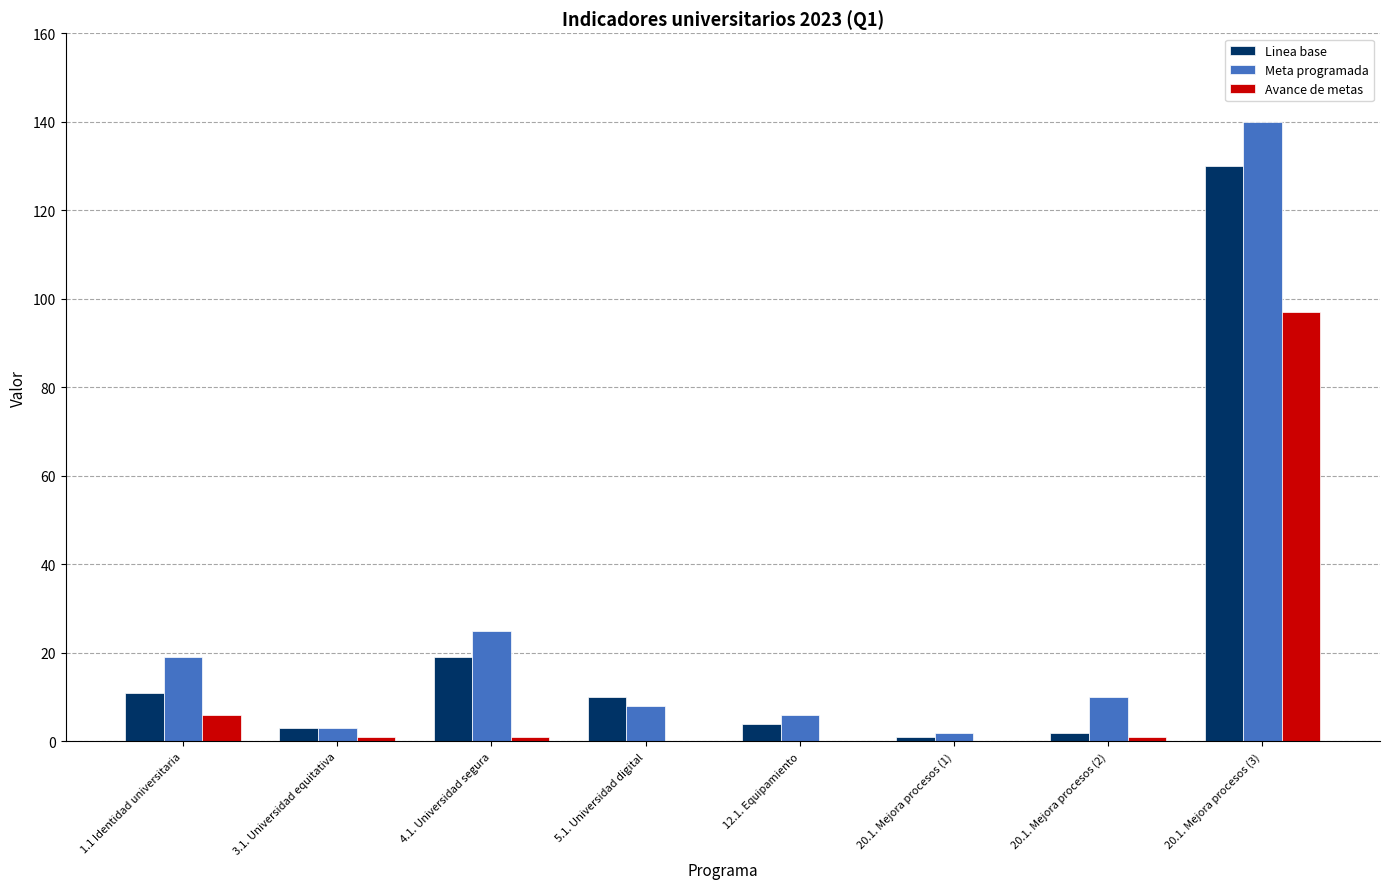

Reading right to left, extract all data points from this chart.

Linea base: 20.1. Mejora procesos (3)=130	20.1. Mejora procesos (2)=2	20.1. Mejora procesos (1)=1	12.1. Equipamiento=4	5.1. Universidad digital=10	4.1. Universidad segura=19	3.1. Universidad equitativa=3	1.1 Identidad universitaria=11
Meta programada: 20.1. Mejora procesos (3)=140	20.1. Mejora procesos (2)=10	20.1. Mejora procesos (1)=2	12.1. Equipamiento=6	5.1. Universidad digital=8	4.1. Universidad segura=25	3.1. Universidad equitativa=3	1.1 Identidad universitaria=19
Avance de metas: 20.1. Mejora procesos (3)=97	20.1. Mejora procesos (2)=1	20.1. Mejora procesos (1)=0	12.1. Equipamiento=0	5.1. Universidad digital=0	4.1. Universidad segura=1	3.1. Universidad equitativa=1	1.1 Identidad universitaria=6